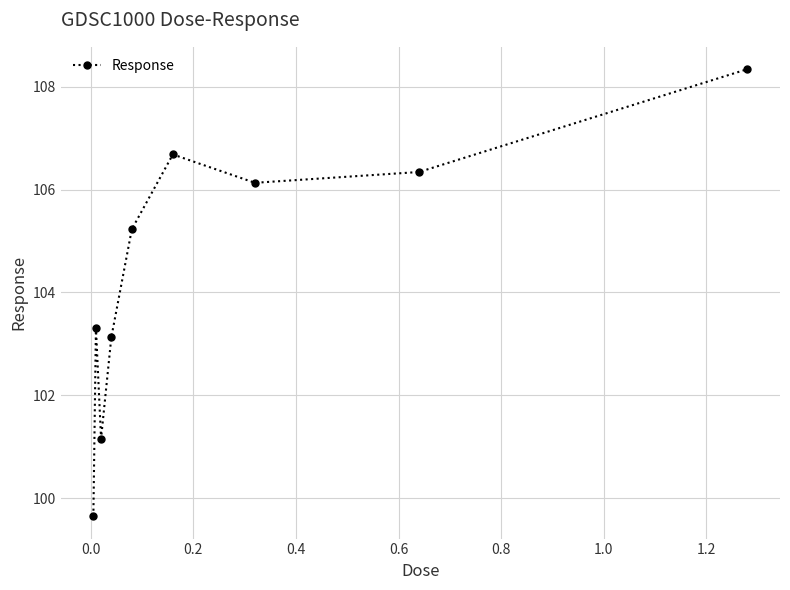

What is the value of the 8th point from the left?

106.3